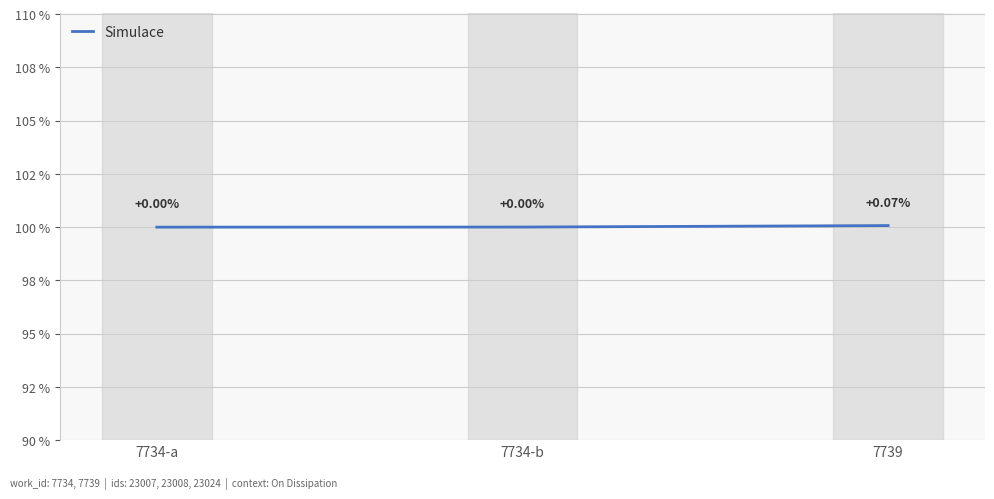

Rank the categories by value from lowest to highest.

7734-a, 7734-b, 7739